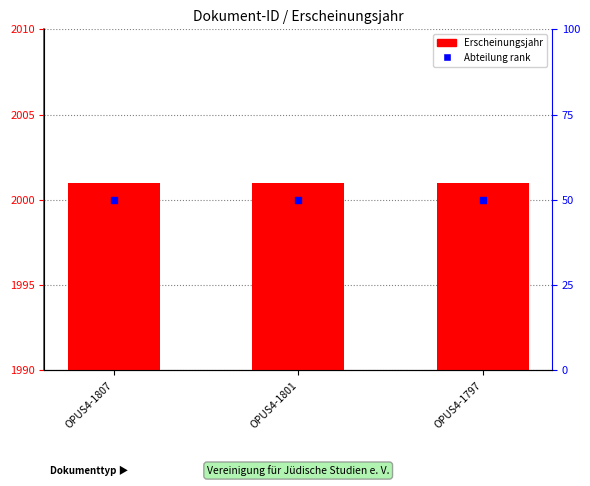

Is the value of Abteilung rank at OPUS4-1797 greater than the value of Erscheinungsjahr at OPUS4-1797?

No